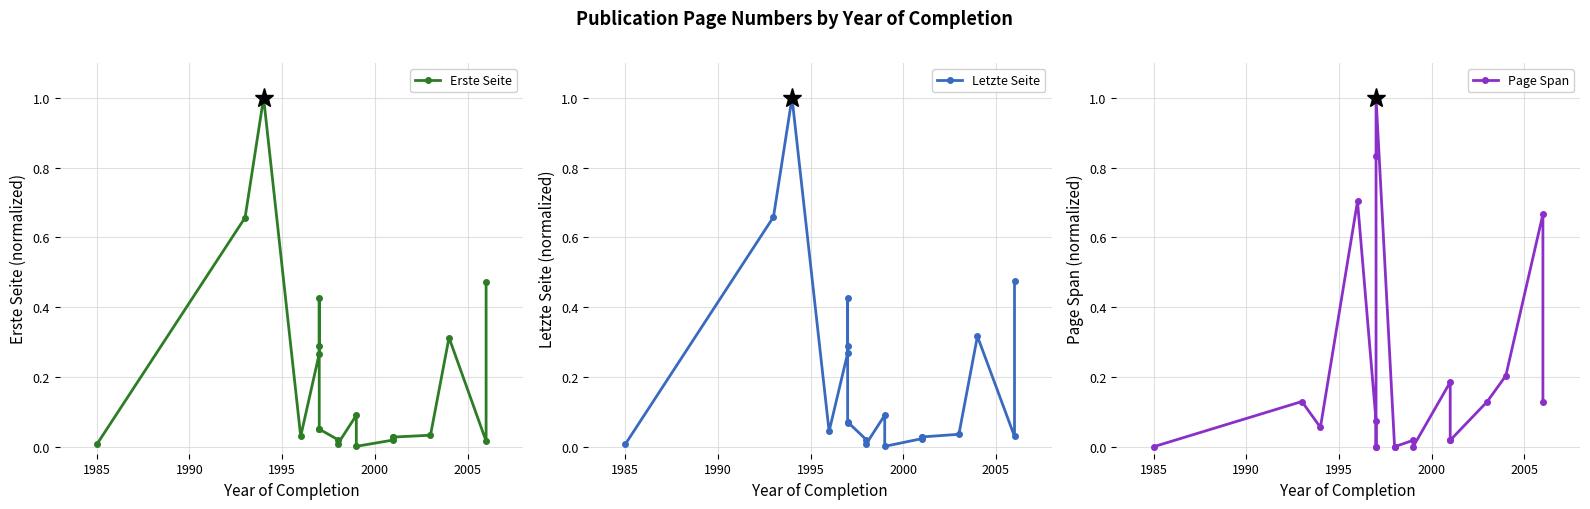

List the series in order of their overall mean, lowest first.

Erste Seite, Letzte Seite, Page Span